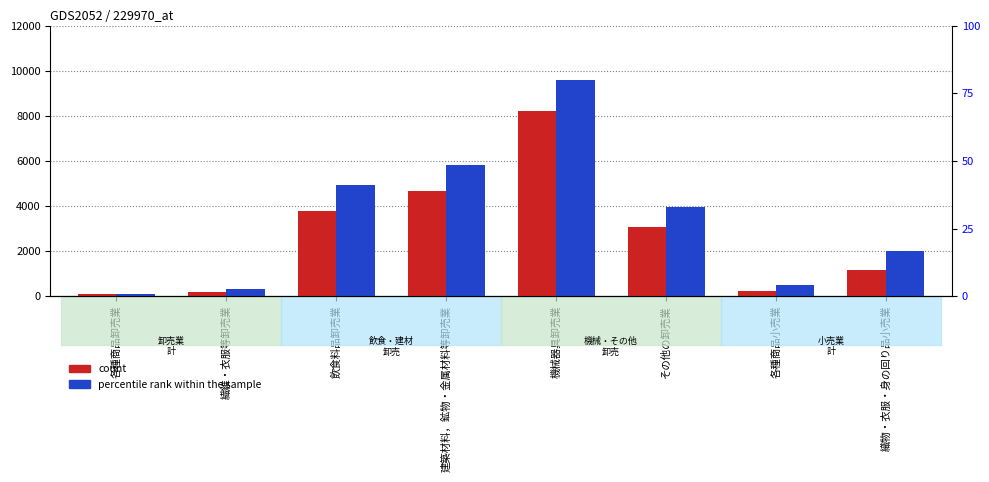

What is the spread (max minus min) of values at 飲食料品卸売業?

1135